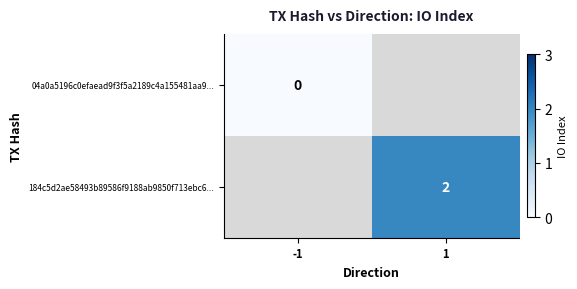

Between -1 and 1, which is larger?

1